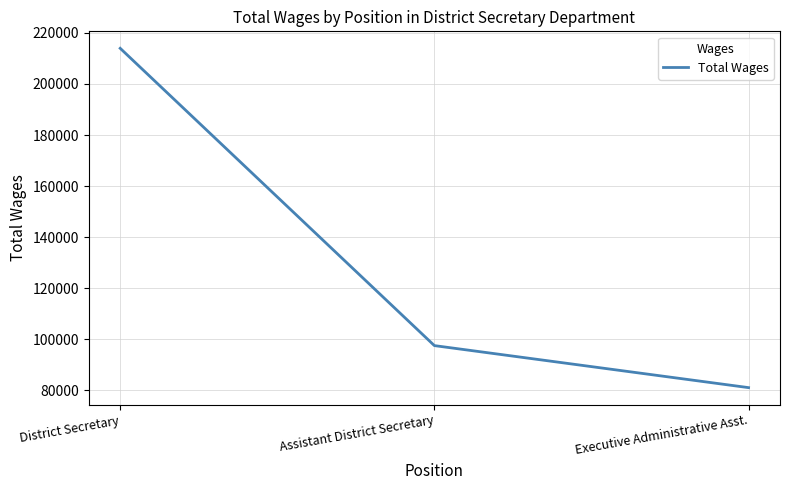

What is the sum of the values at Executive Administrative Asst. and District Secretary?

295048